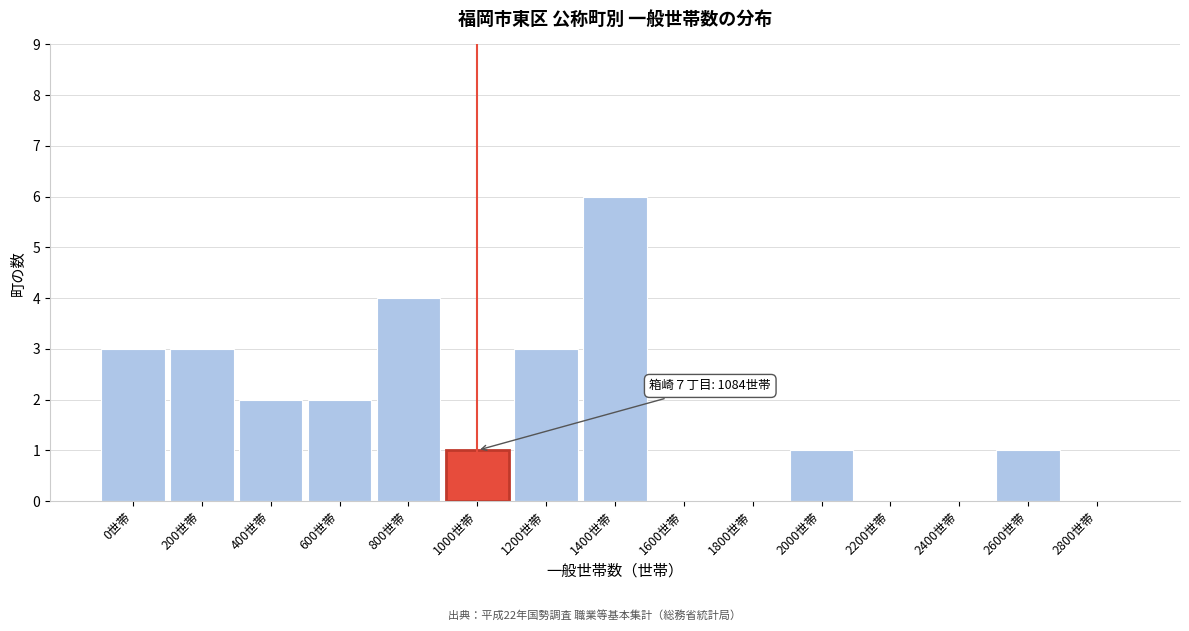

What is the maximum value shown in the chart?

6